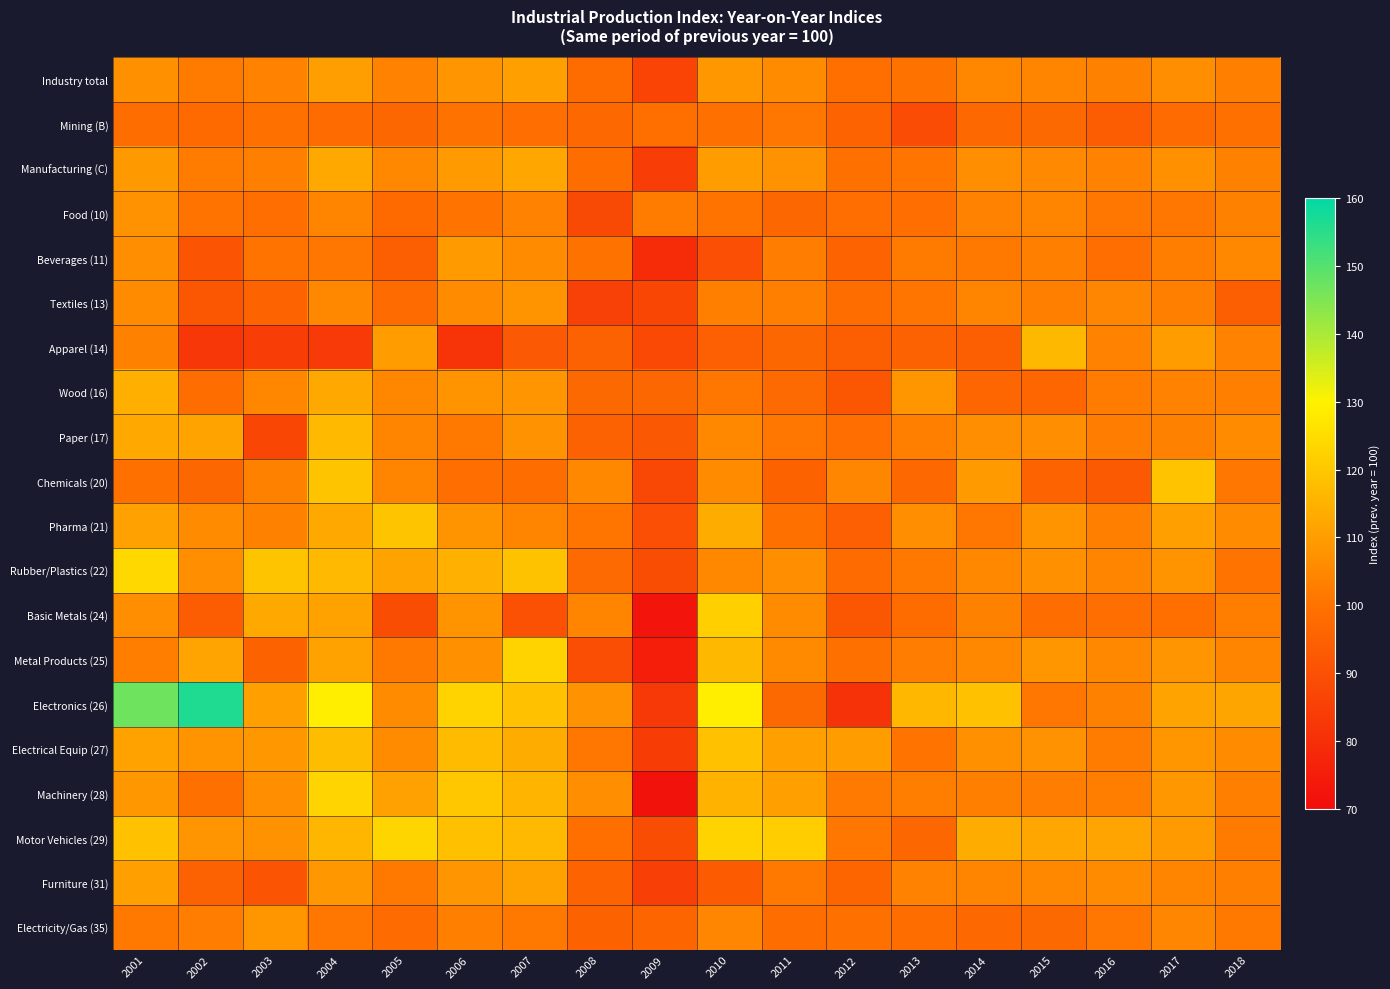

Rank the series at 2002 from lowest to highest value.

Apparel (14), Beverages (11), Textiles (13), Basic Metals (24), Furniture (31), Chemicals (20), Mining (B), Wood (16), Machinery (28), Food (10), Industry total, Manufacturing (C), Electricity/Gas (35), Pharma (21), Rubber/Plastics (22), Electrical Equip (27), Motor Vehicles (29), Paper (17), Metal Products (25), Electronics (26)